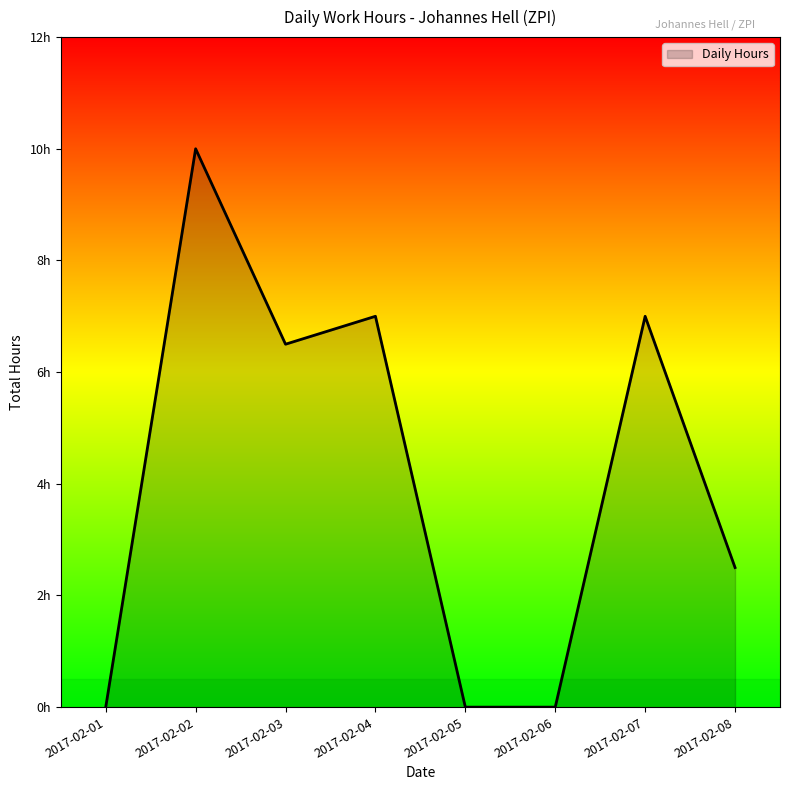

What is the difference between the second highest and second lowest values?

7.0